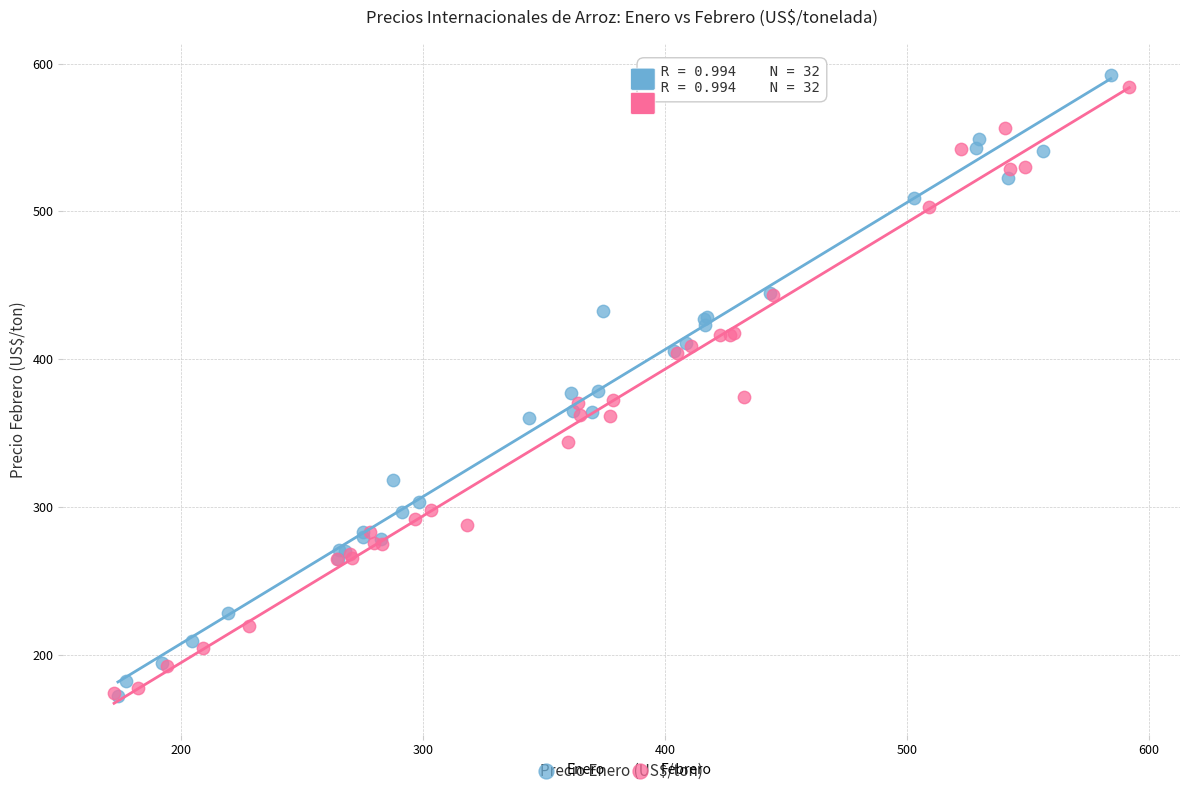

Which series has the largest Y range (max minus min)?

Enero